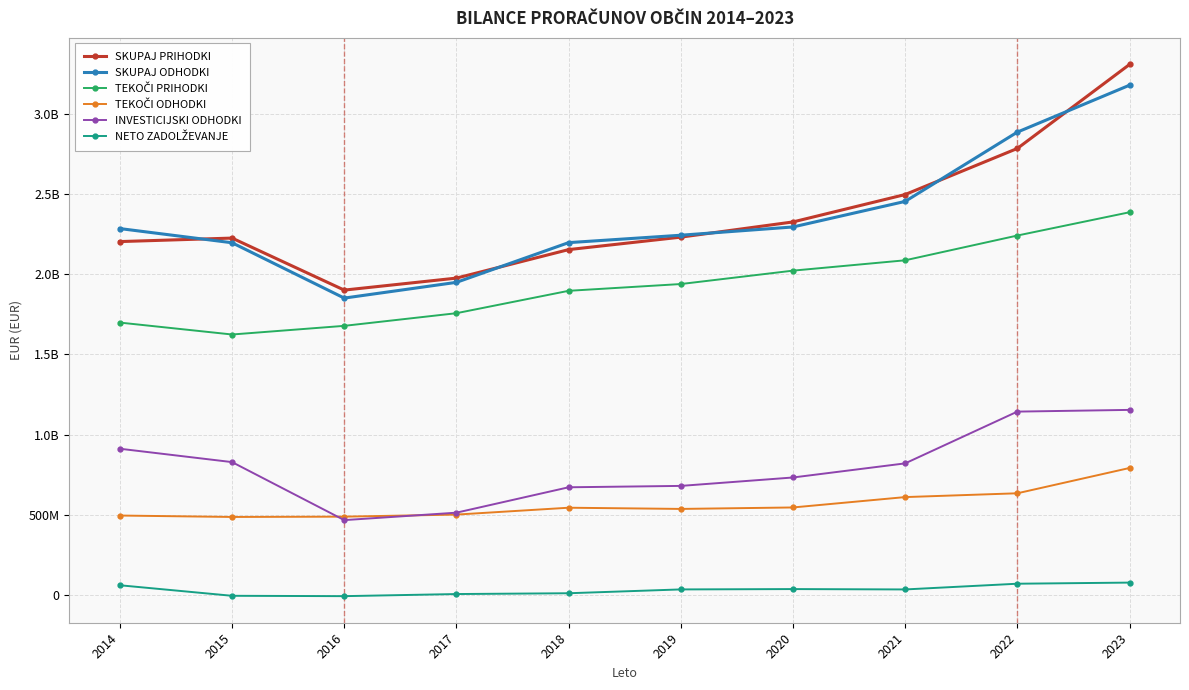

Is this an area chart (filled region under the line)?

No